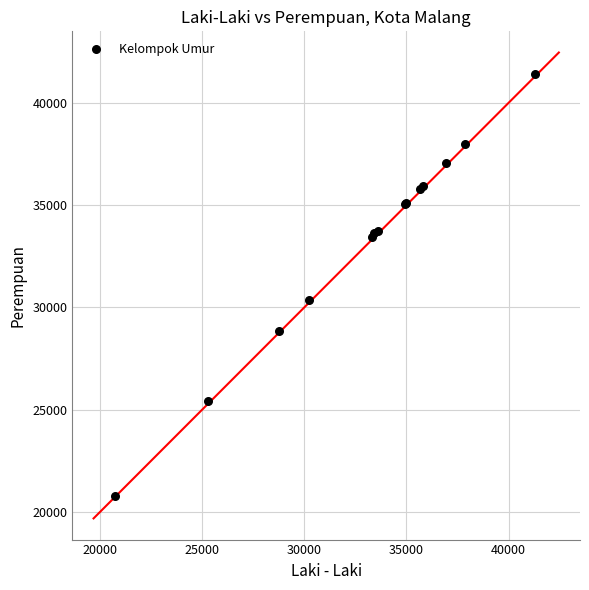

What Y value in the scatter plot is closest to 31110?

30348